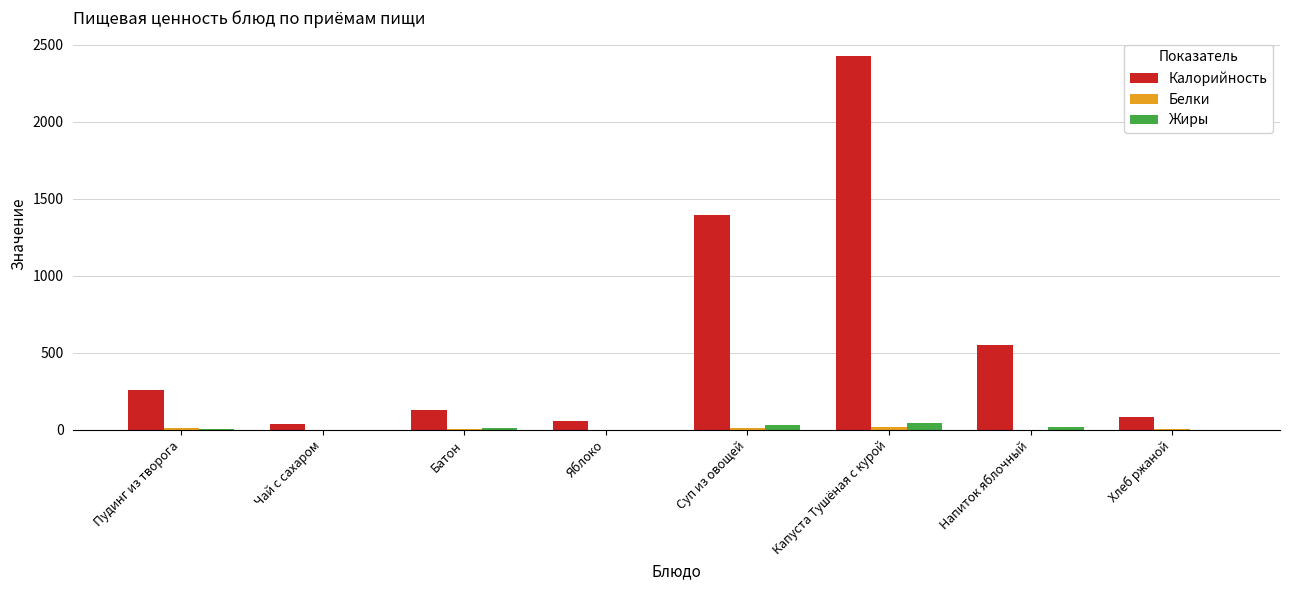

At which label is Калорийность closest to 1232?

Суп из овощей